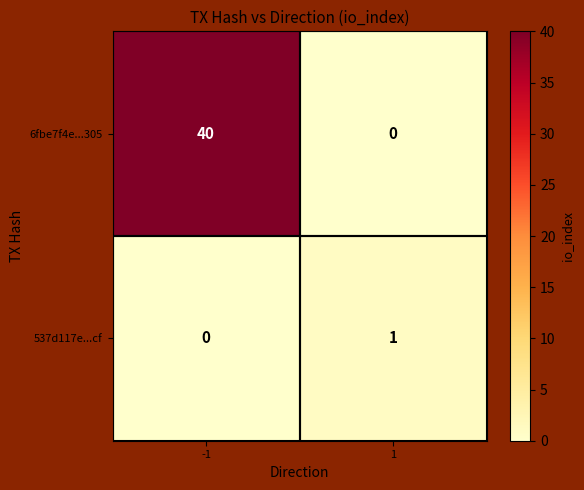

At which category is the sum across all series the highest?

-1